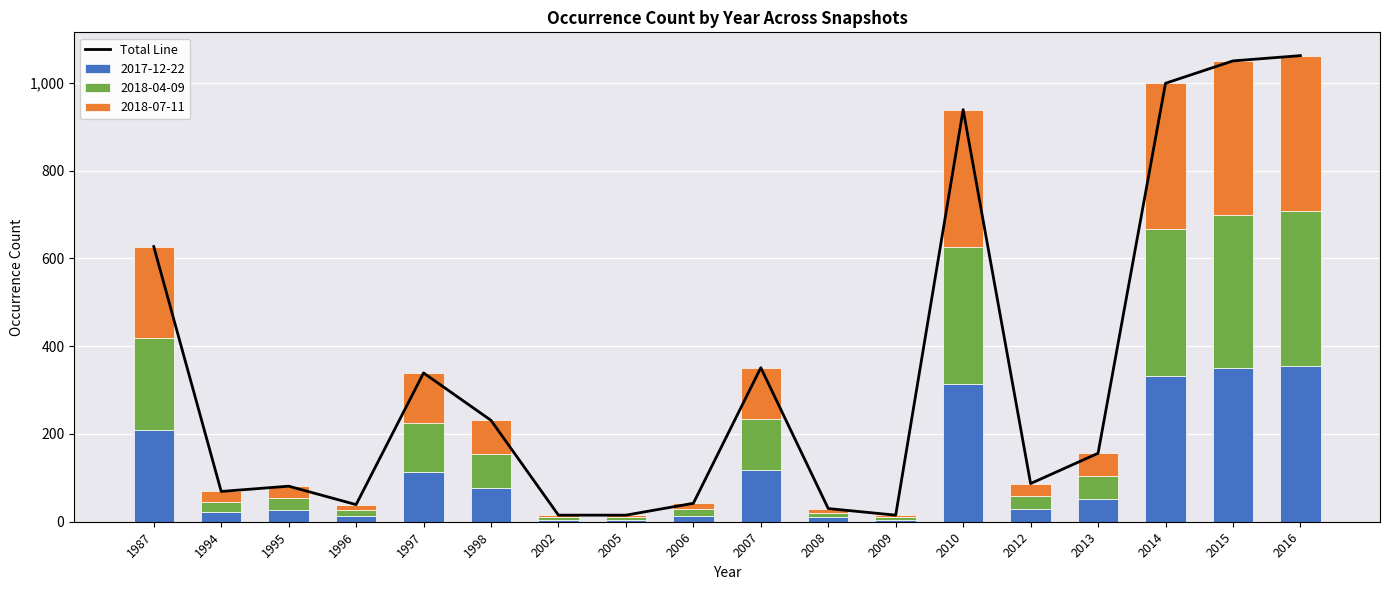

Reading left to right, transcribe all the data shown in this chart.

1987=627	1994=69	1995=81	1996=39	1997=339	1998=231	2002=15	2005=15	2006=42	2007=351	2008=30	2009=15	2010=939	2012=87	2013=156	2014=999	2015=1050	2016=1062